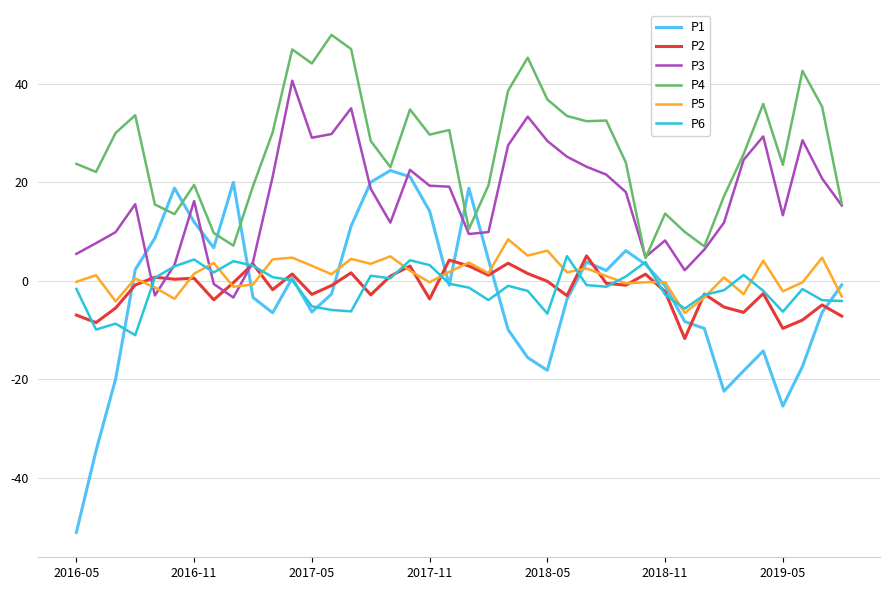

Which series has the largest total across all categories?

P4